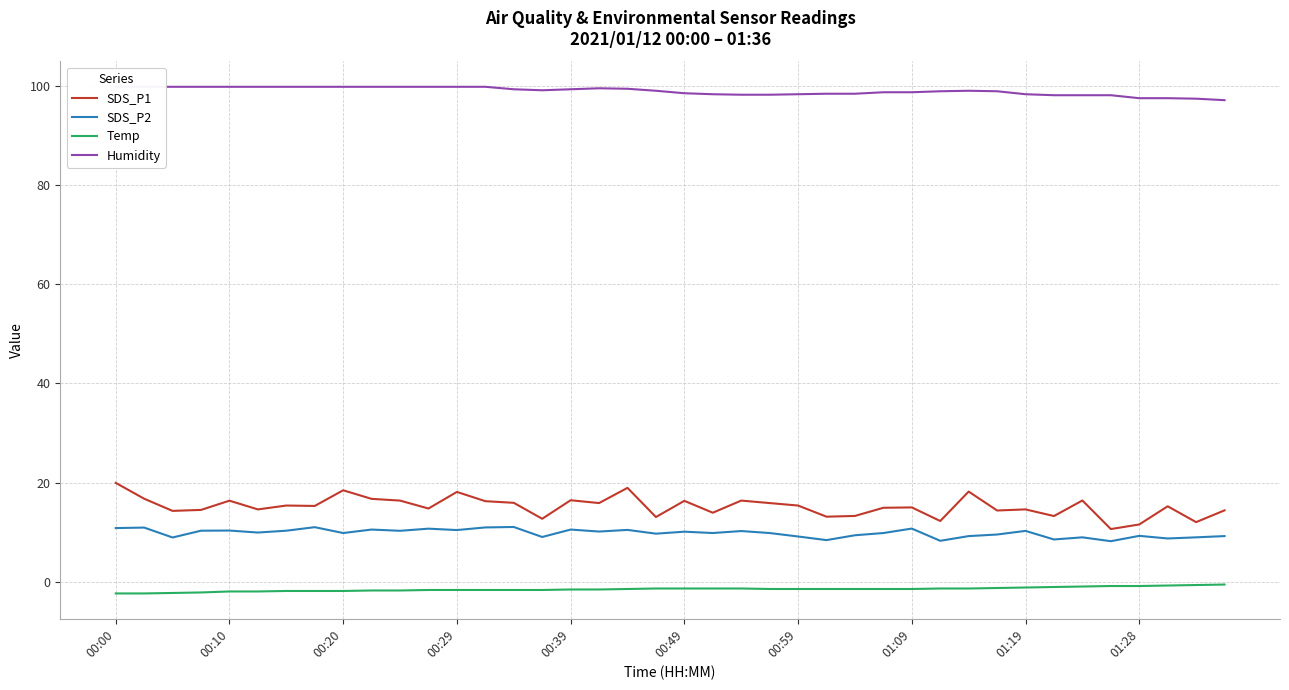

What is the lowest value of the SDS_P2 series?

8.2